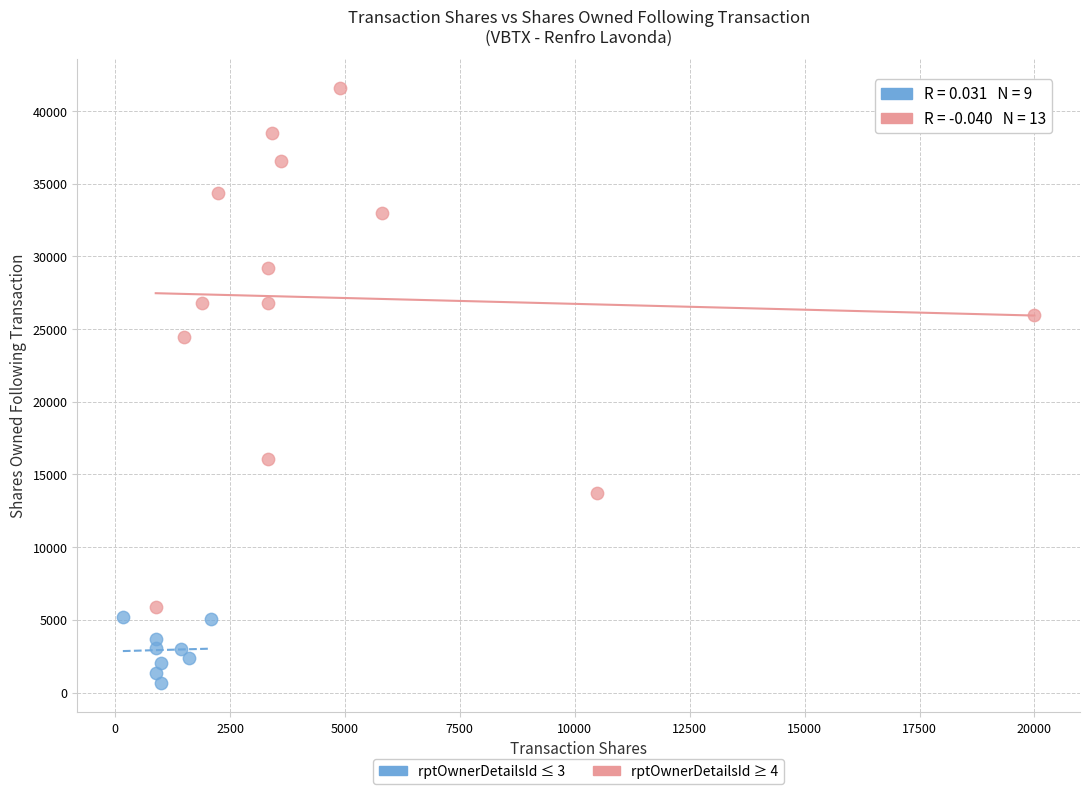

Which series reaches the minimum Y coordinate?

rptOwnerDetailsId ≤ 3